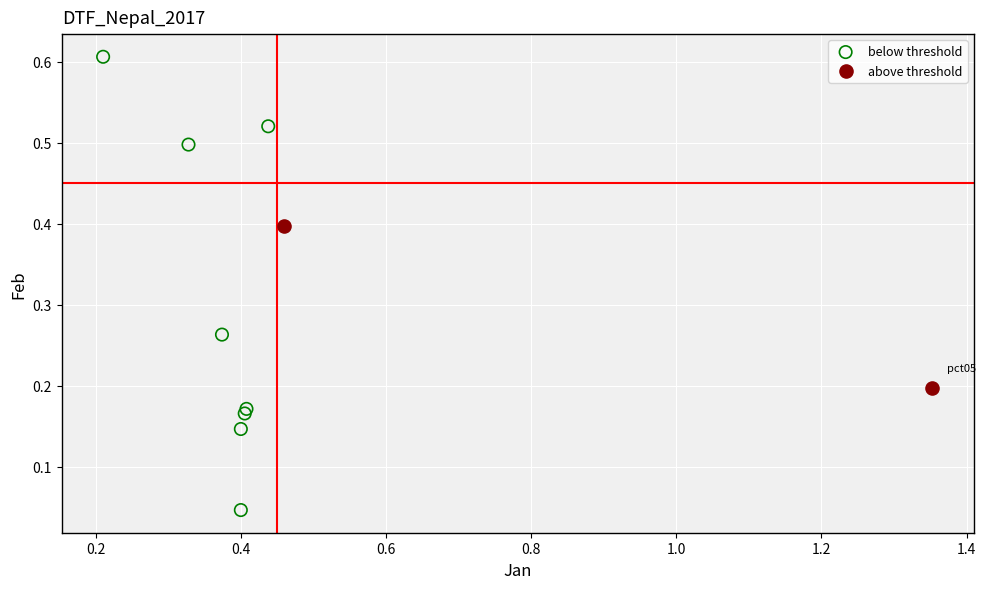

What are all the series names shown in the legend?

below threshold, above threshold